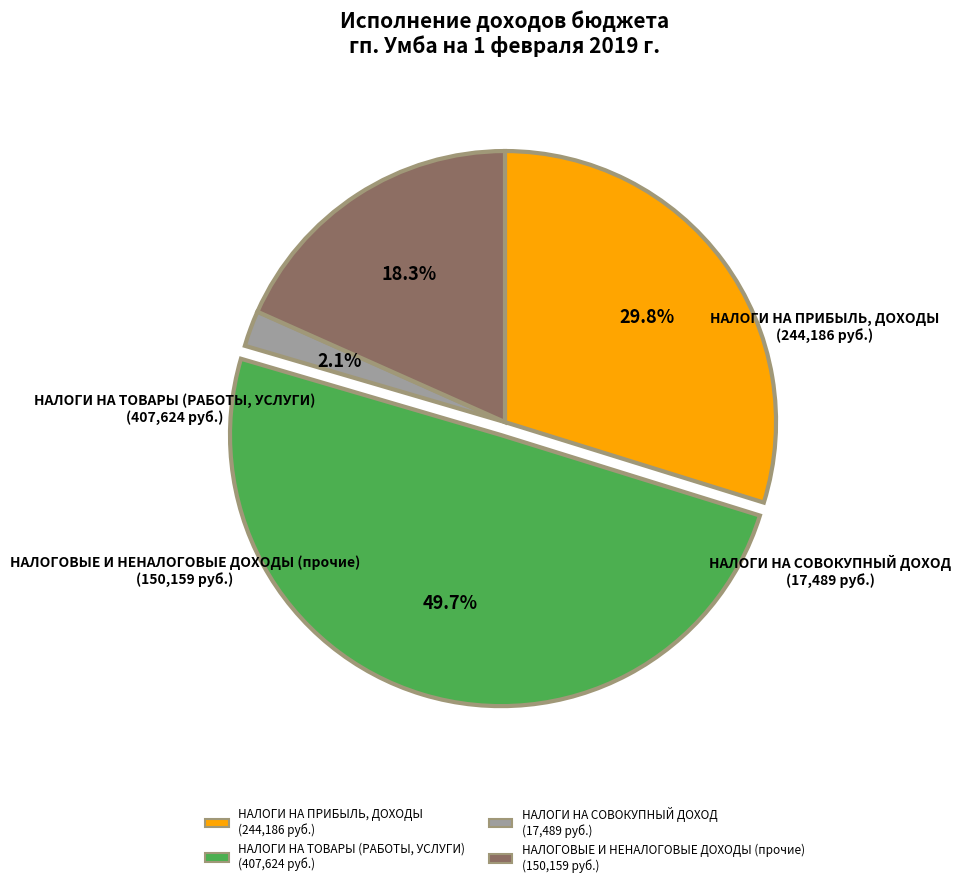

Which category has the biggest portion of the pie?

НАЛОГИ НА ТОВАРЫ (РАБОТЫ, УСЛУГИ)